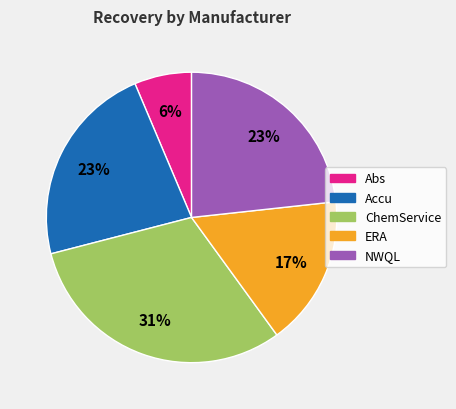

To the nearest percent, what is the average slice percentage?

20%